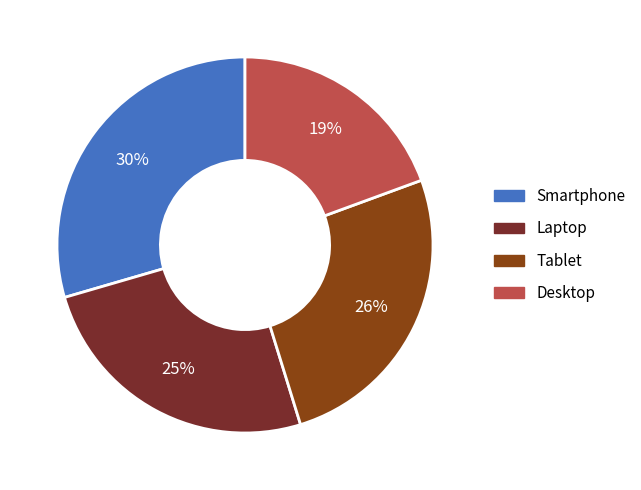

Is the sum of Tablet and Laptop greater than half?

Yes